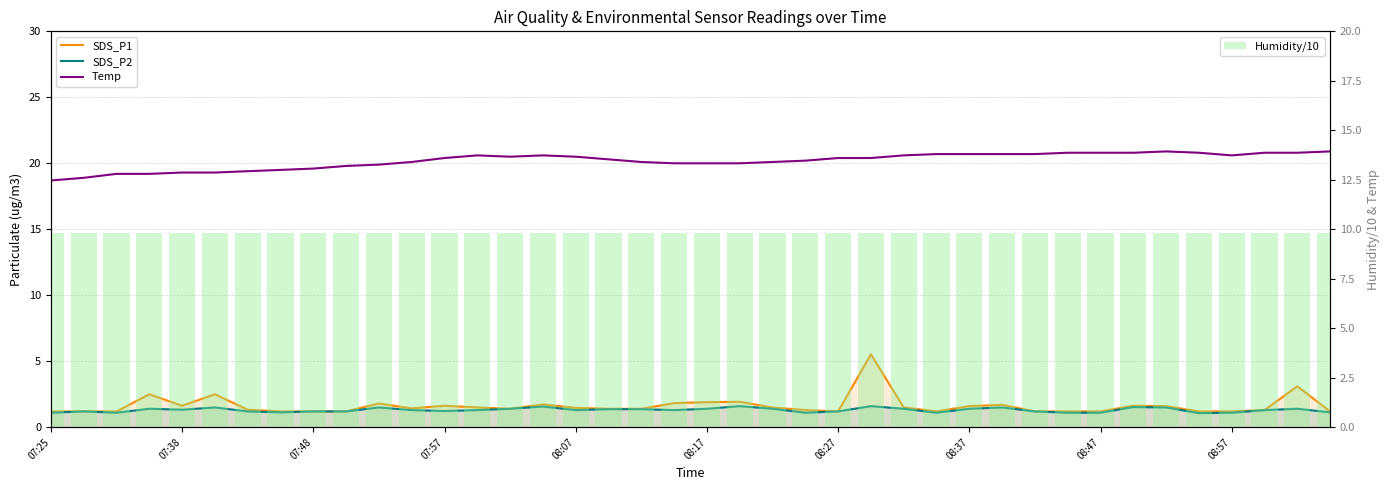

What is the sum of all Humidity/10 values?

392.0